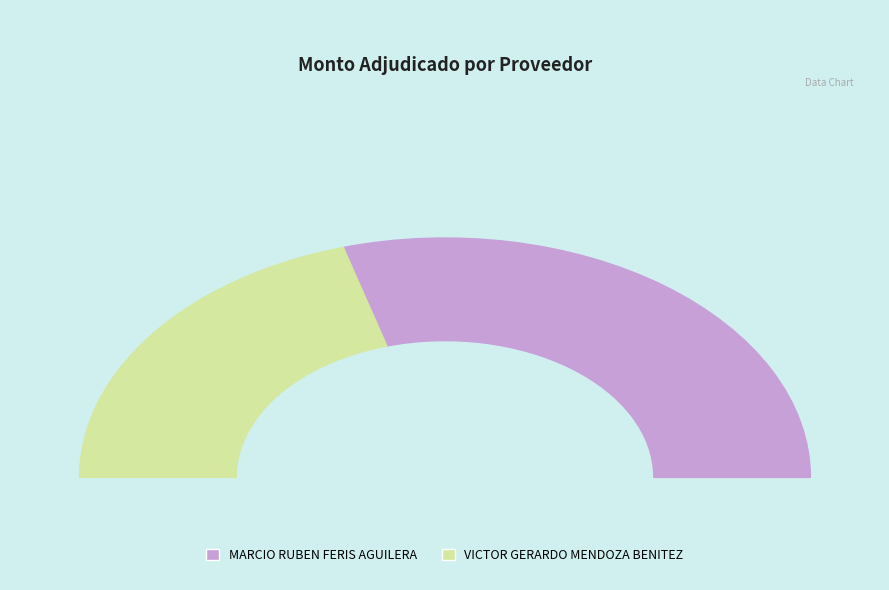

Count the number of slices in the pie.

2